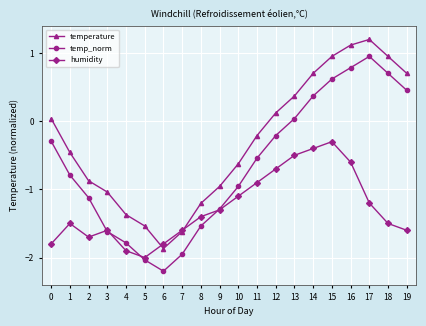

Which series changed the most between 16 and 19?

humidity